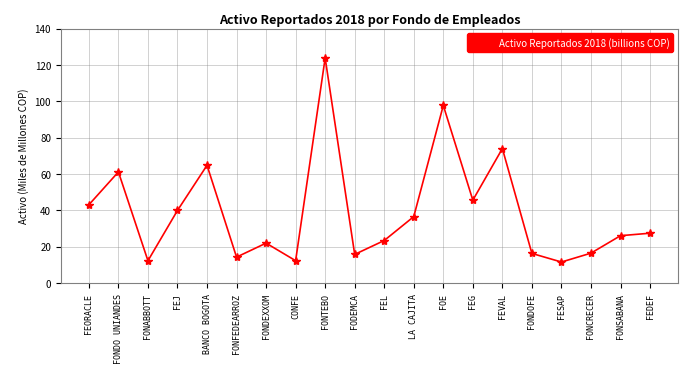

What position from the left is FONDEXXOM?

7